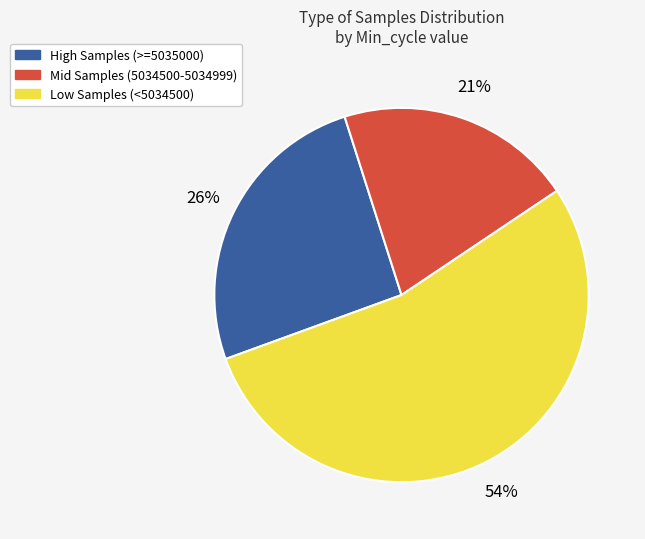

Count the number of slices in the pie.

3